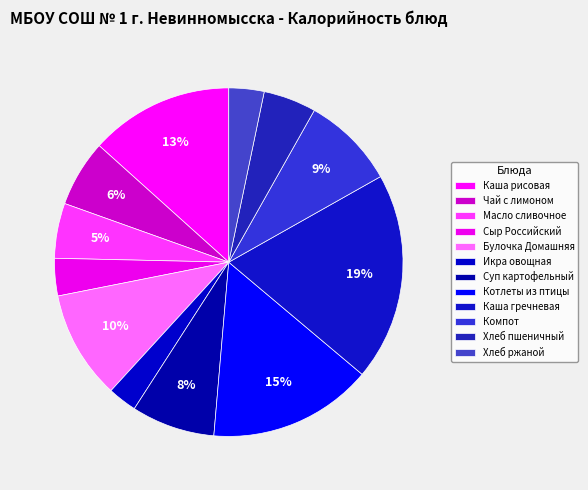

What percentage is the Булочка Домашняя slice, to the nearest percent?

10%